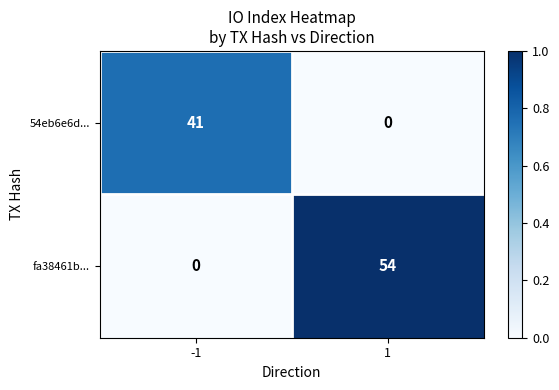

Between -1 and 1, which series saw the biggest shift?

fa38461b...